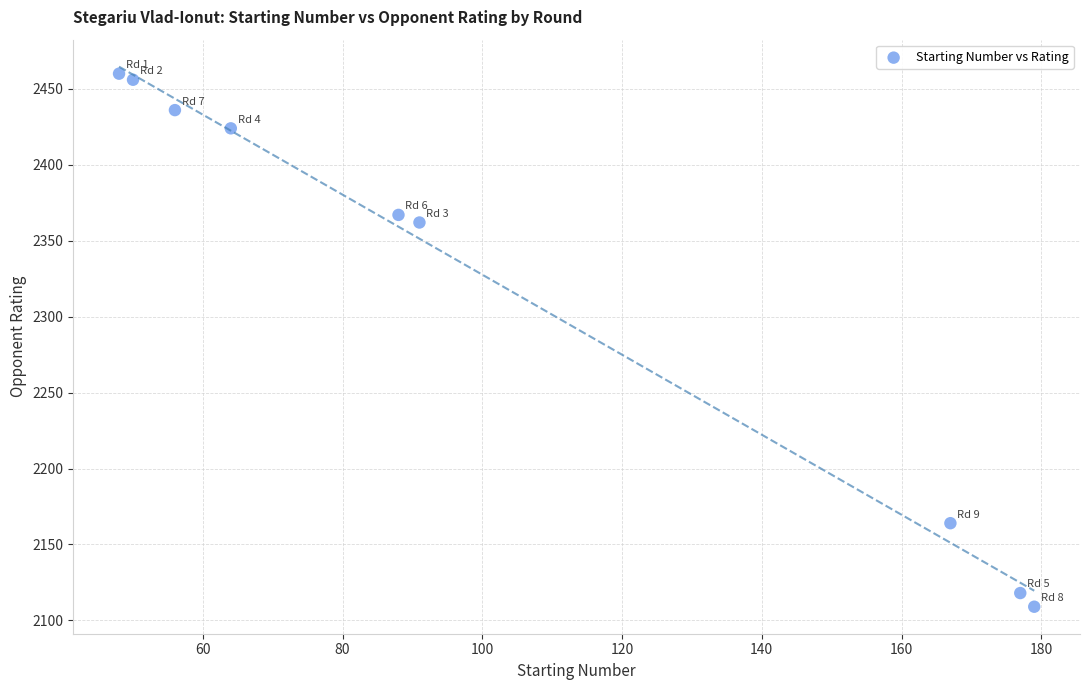

What is the range of Y values (max minus min)?

351